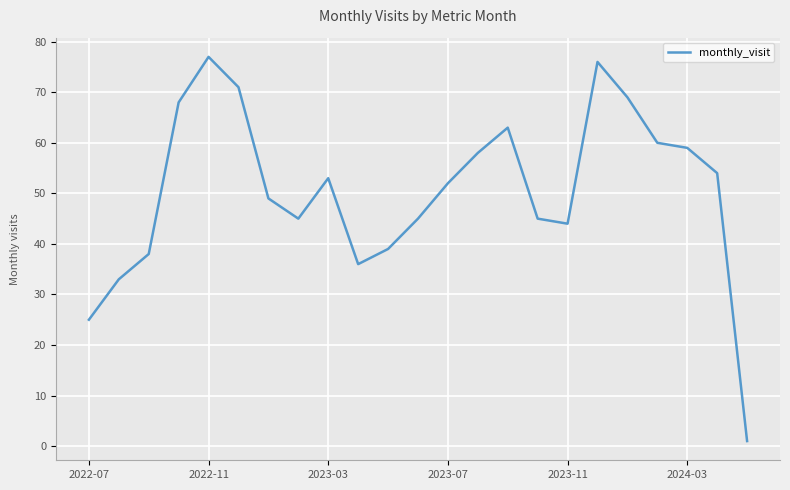

What is the difference between the maximum and minimum values?

76